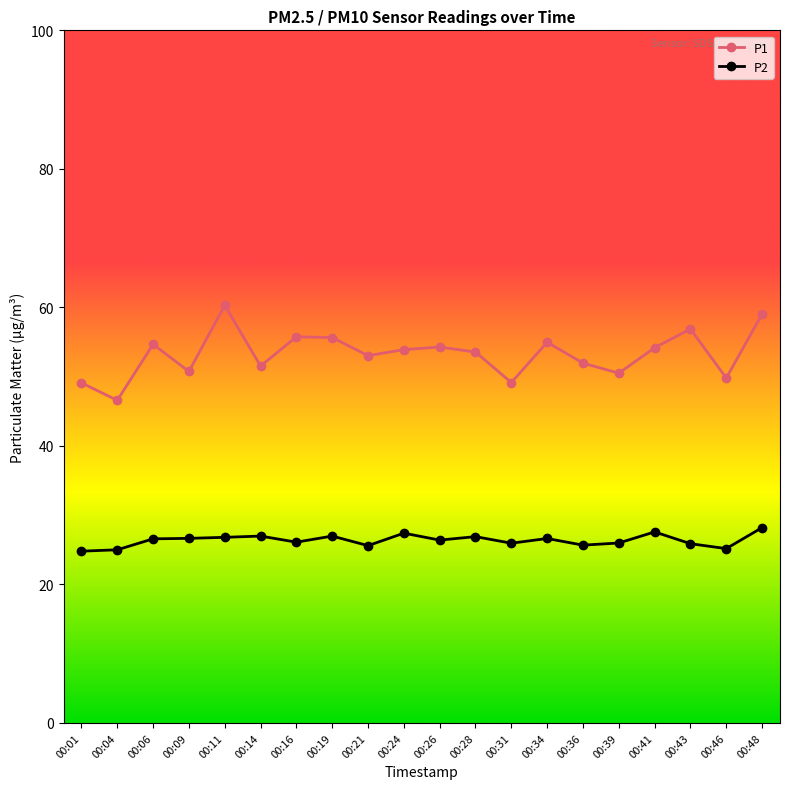

What is the smallest value displayed?

24.8